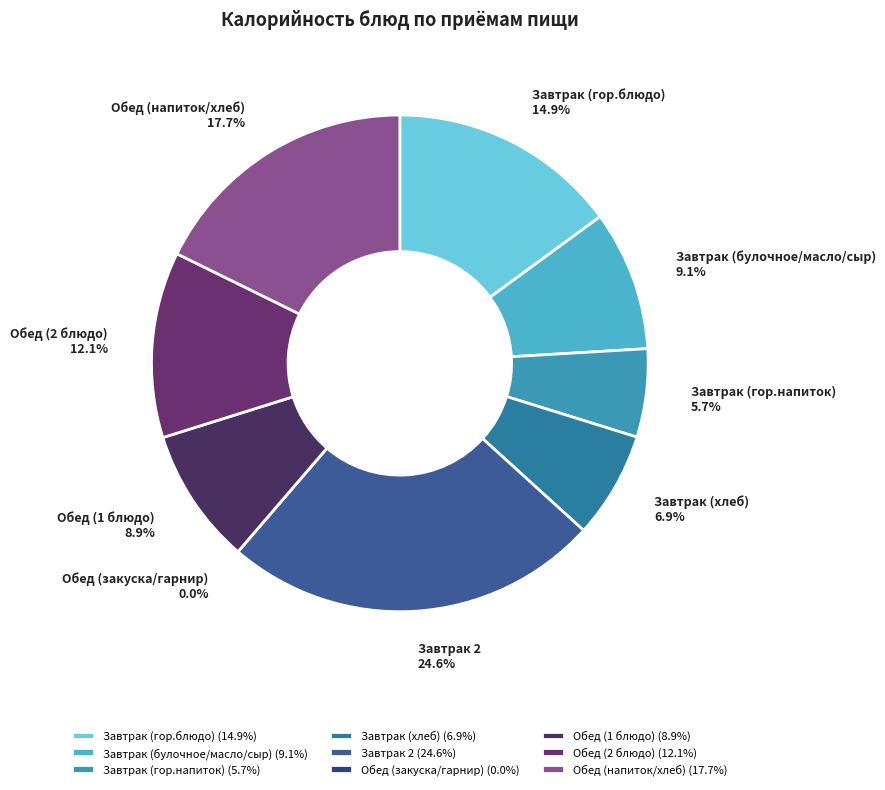

Is it true that Обед (закуска/гарнир) is 0% of the pie?

True